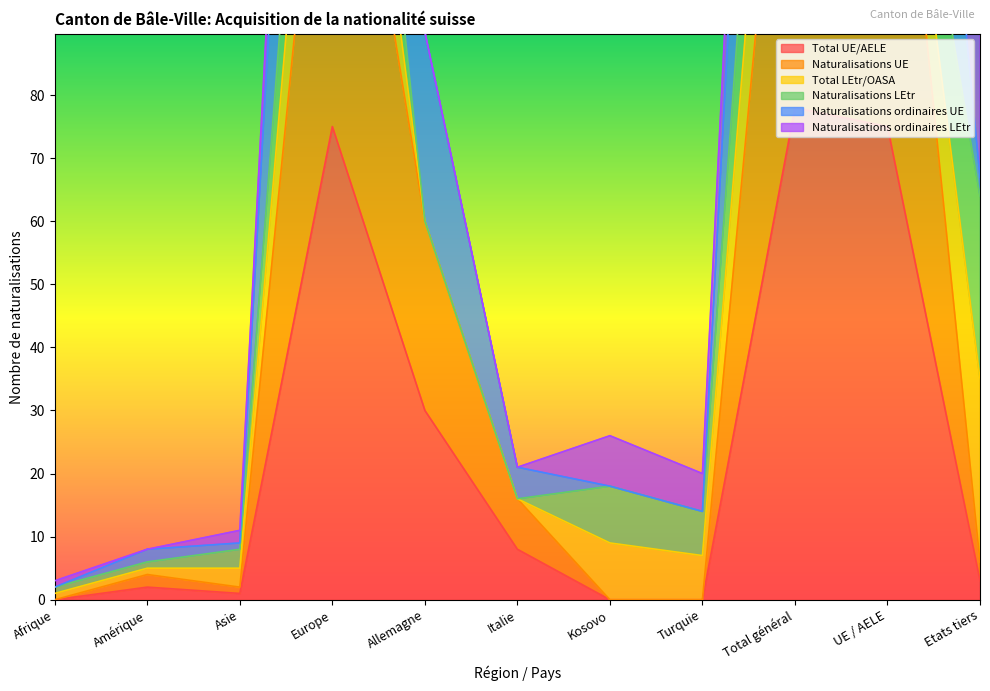

Where is the first local minimum for Total UE/AELE?

Asie